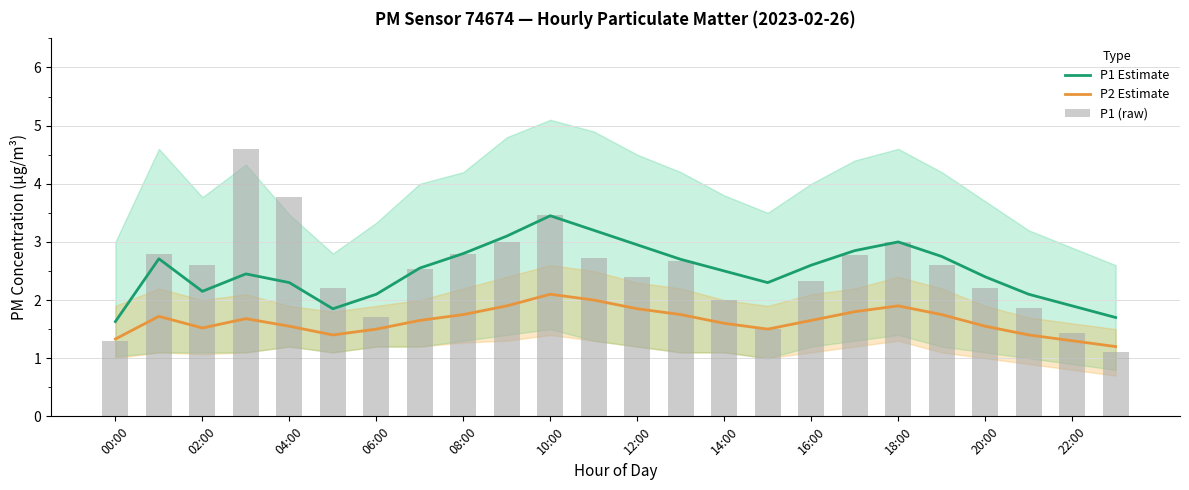

Does the chart contain stacked bars?

No